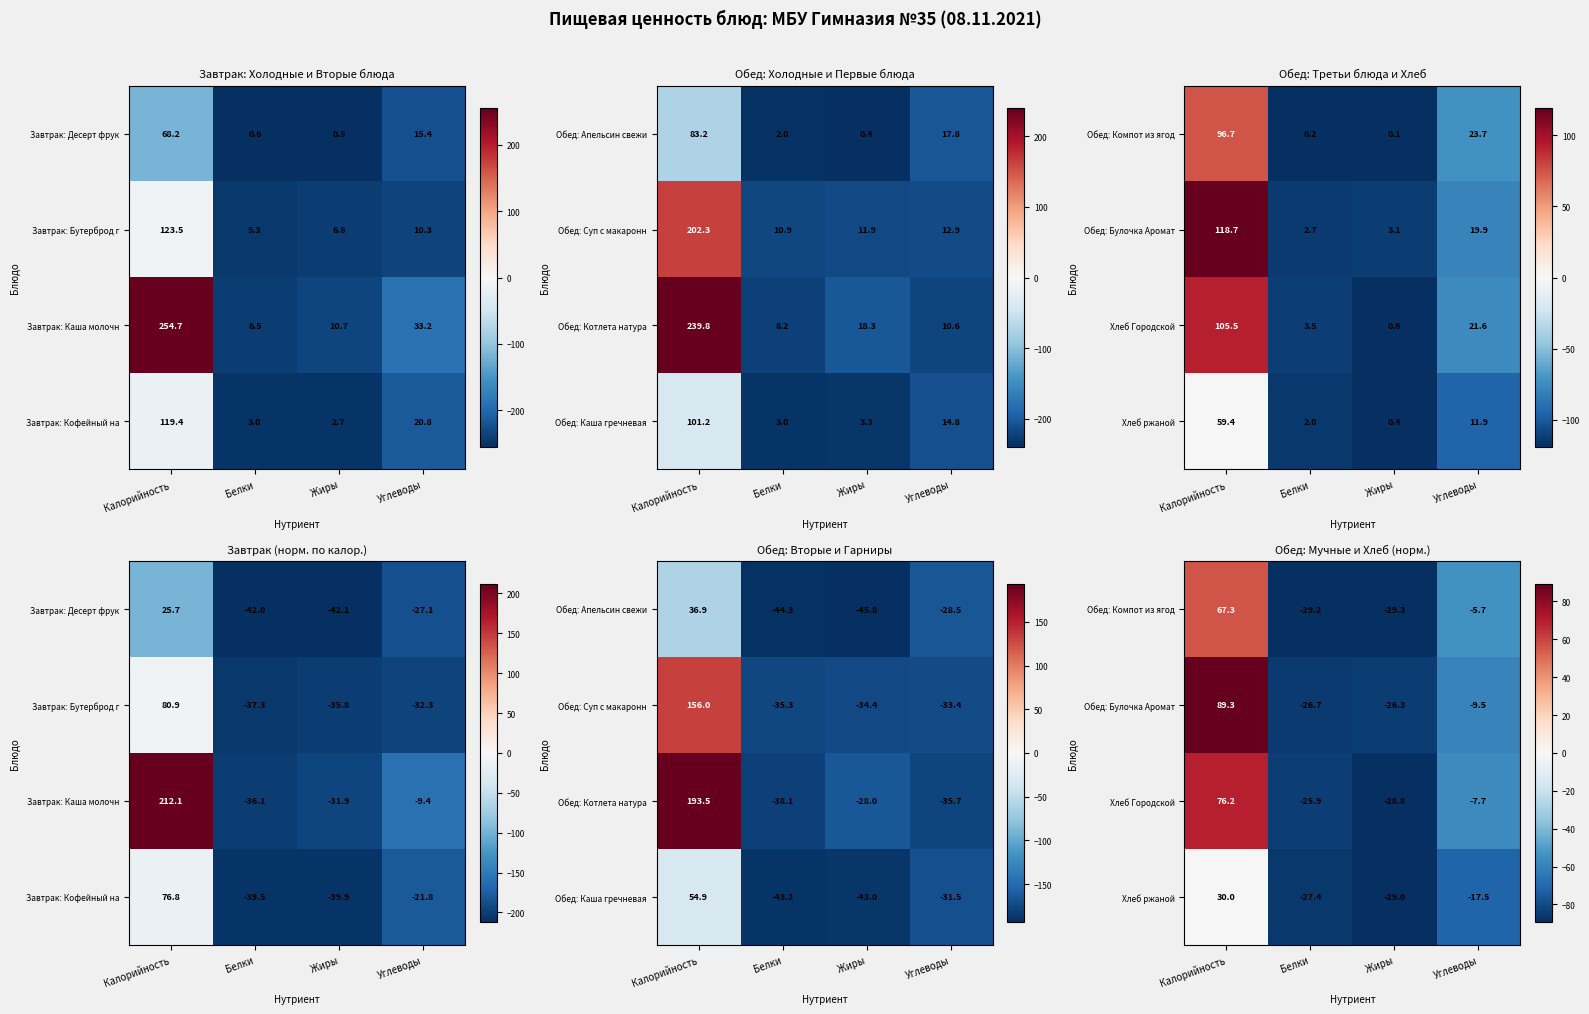

How many positive values does the Обед: Булочка Аромат series have?

1